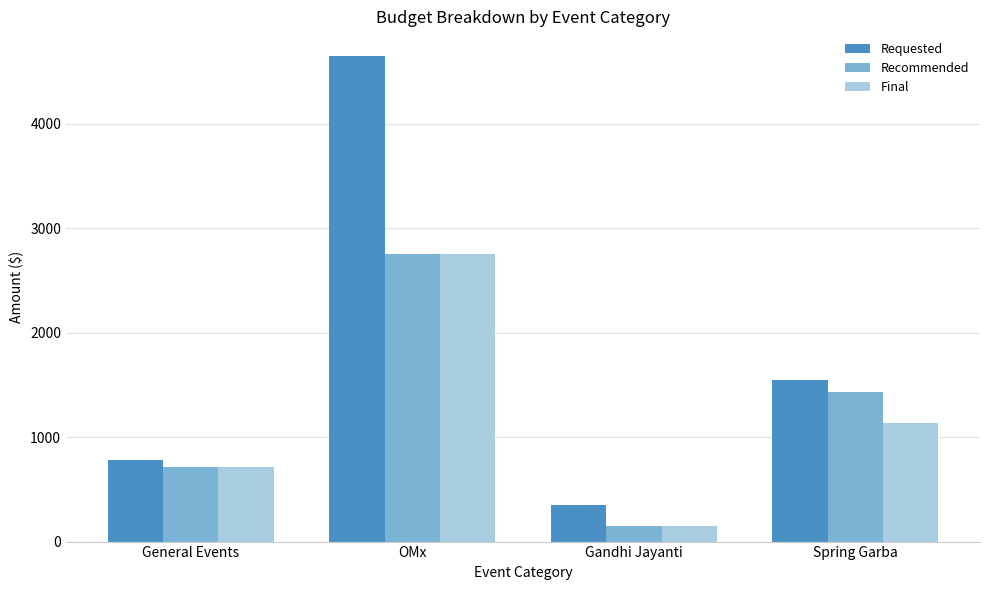

List the labels in order of Requested value, largest first.

OMx, Spring Garba, General Events, Gandhi Jayanti